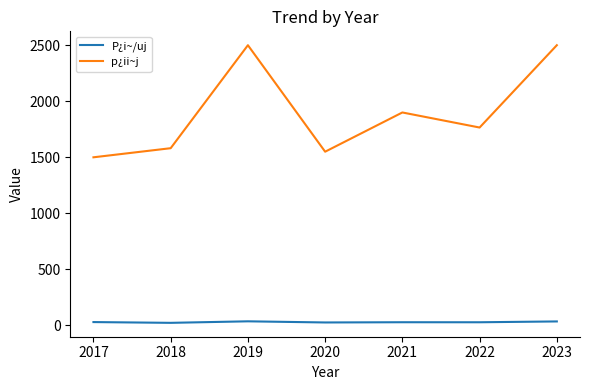

Is the value of p¿ii~j at 2021 greater than the value of P¿i~/uj at 2023?

Yes